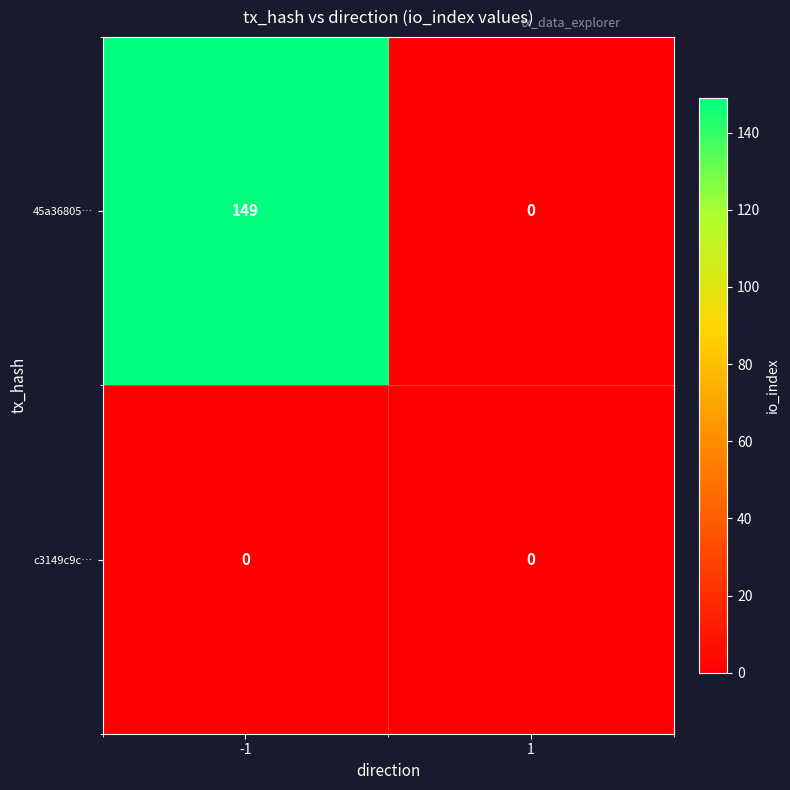

List the series in order of their overall mean, lowest first.

c3149c9c…, 45a36805…